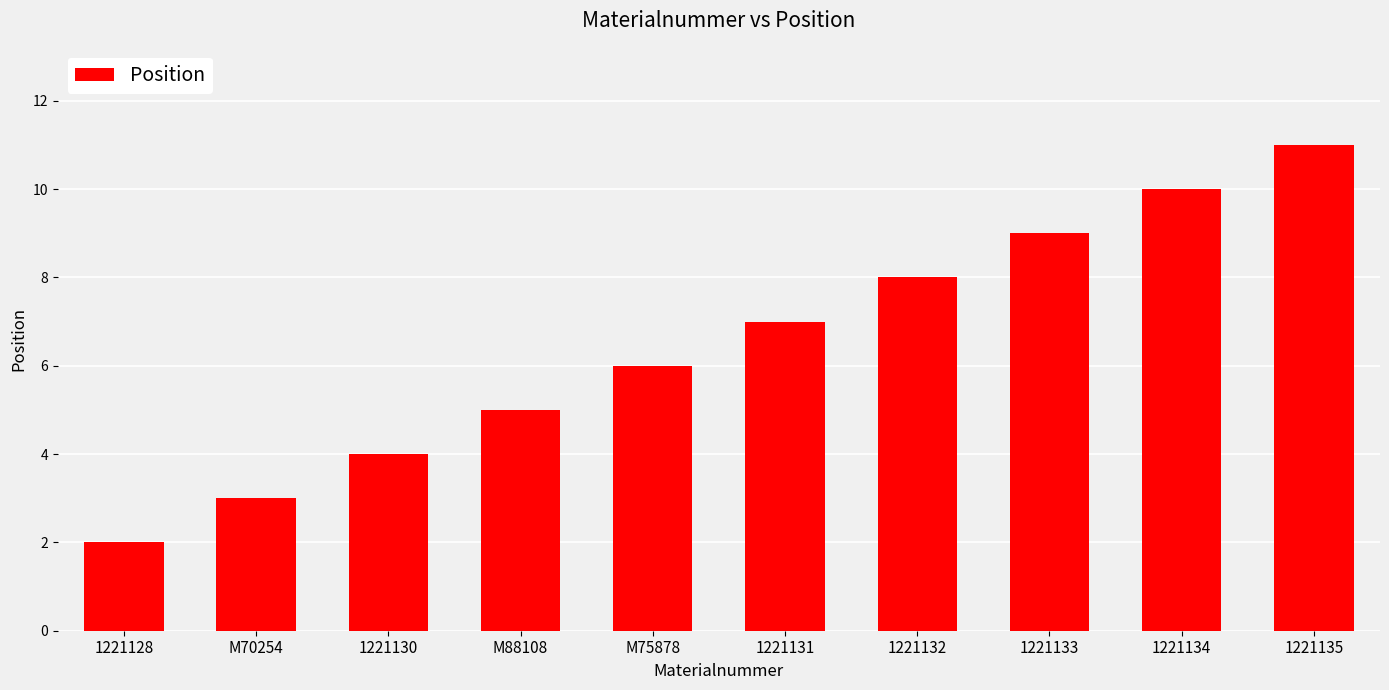

Does the chart contain any negative values?

No